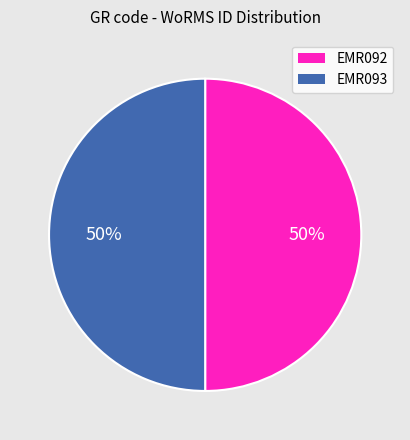

To the nearest percent, what is the average slice percentage?

50%